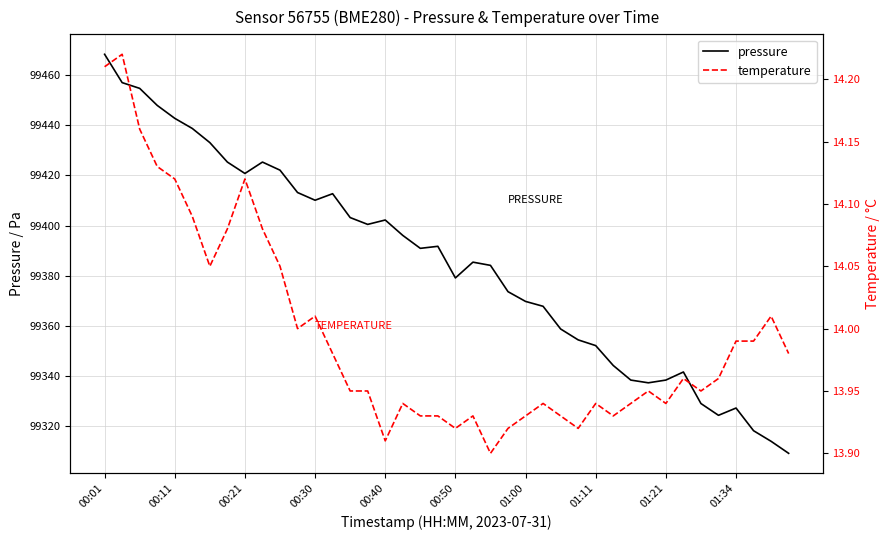

Which series has the largest total across all categories?

pressure